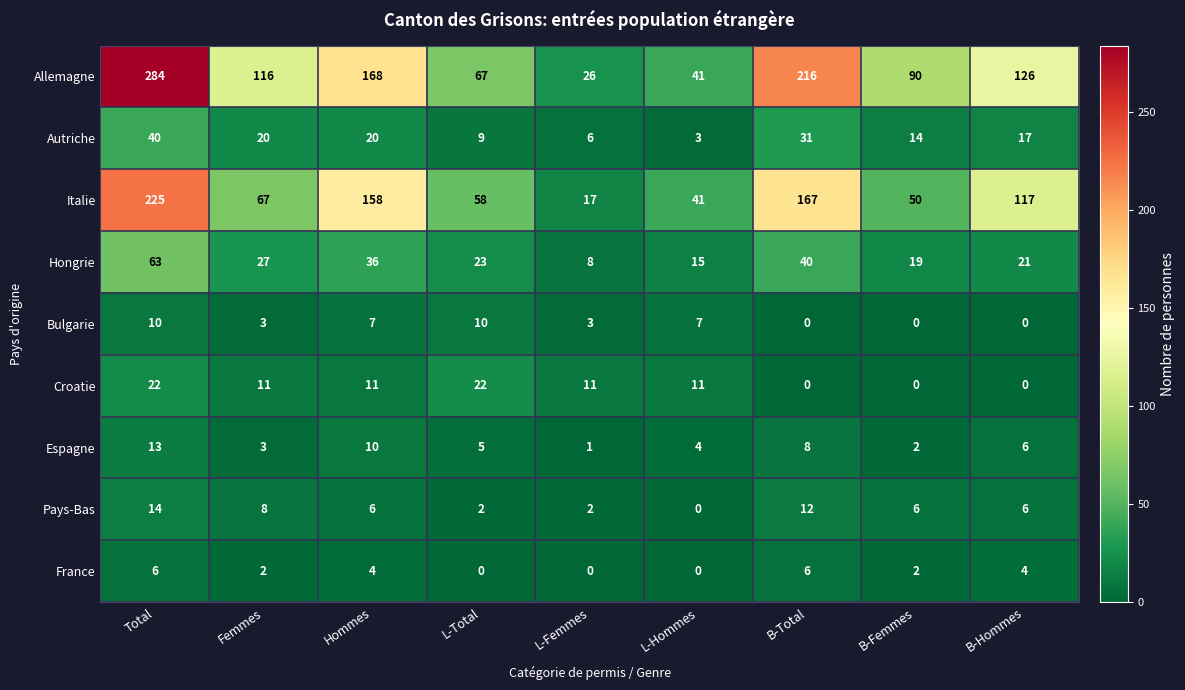

What is the maximum value for Pays-Bas?

14